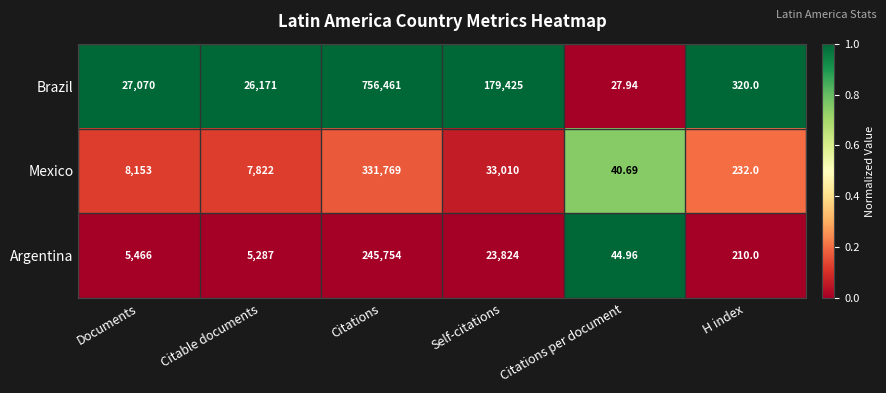

Which series has the largest range (max minus min)?

Brazil